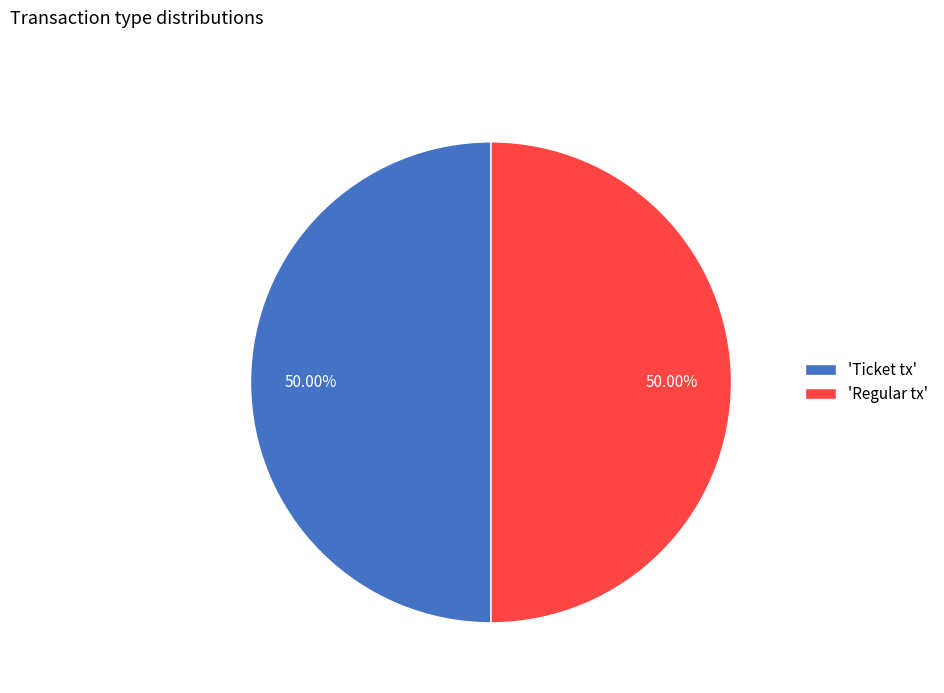

How many slices are in this pie chart?

2